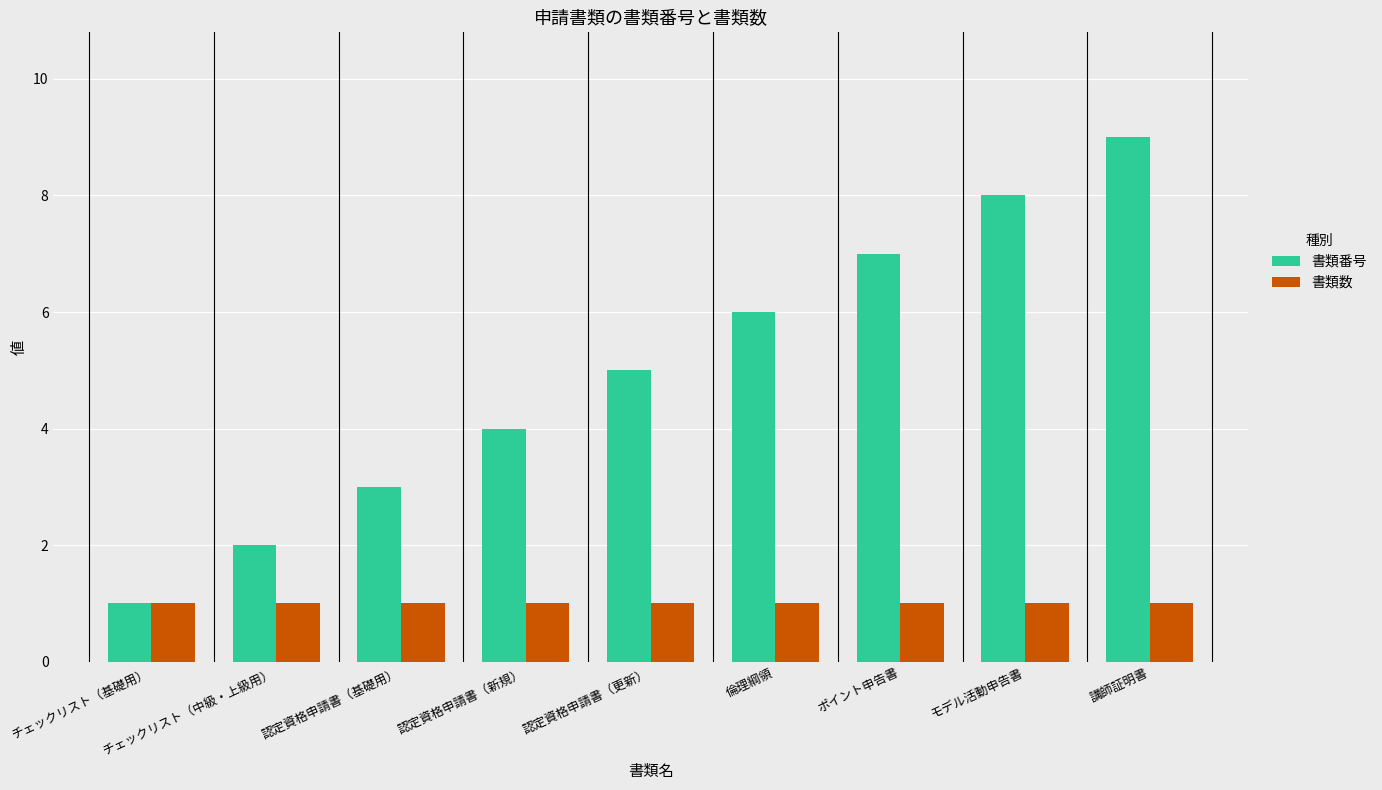

At モデル活動申告書, list the series in order from largest to smallest.

書類番号, 書類数